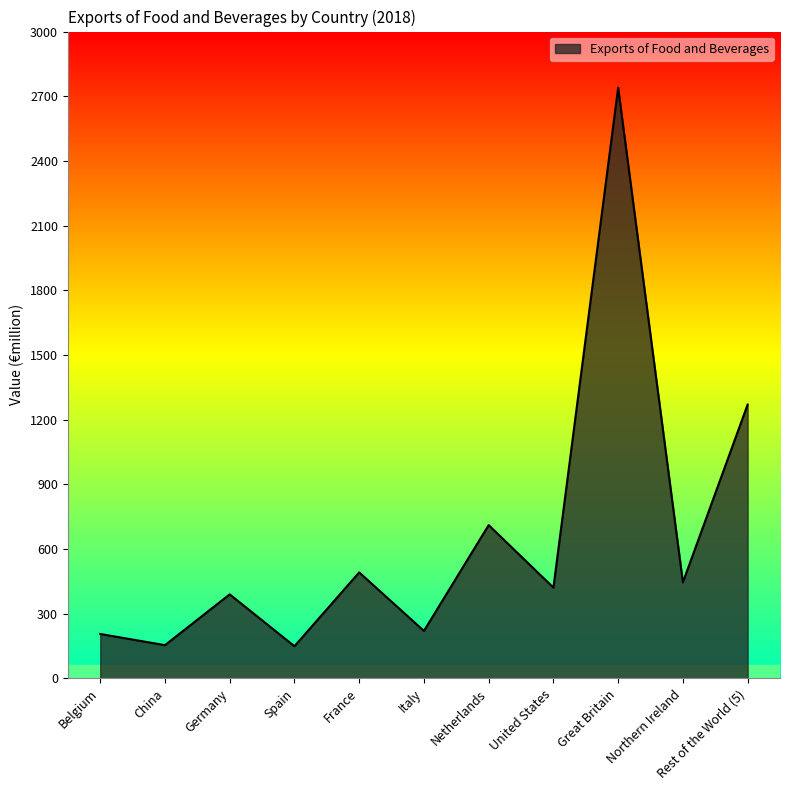

Is it true that the value at Italy is 219.3?

True